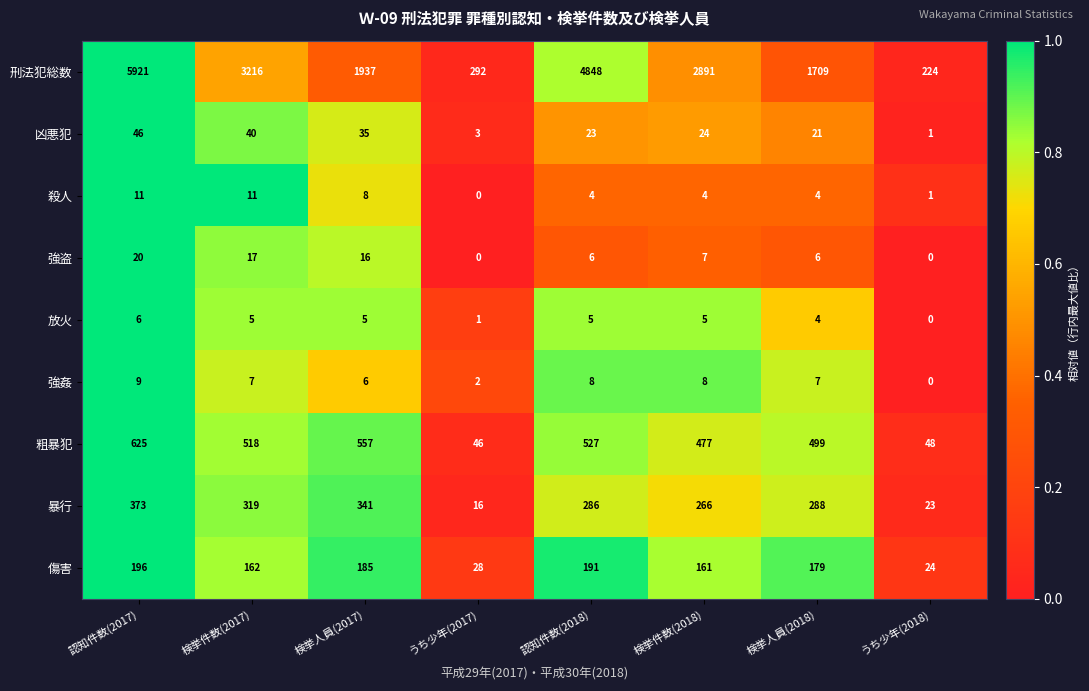

What is the greatest value displayed?

5921